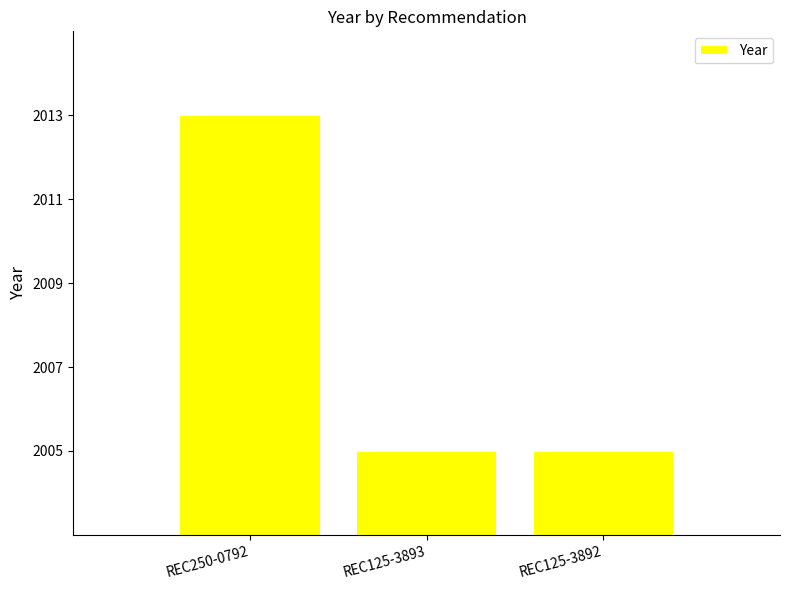

The value at REC125-3892 is 2005. True or false?

True